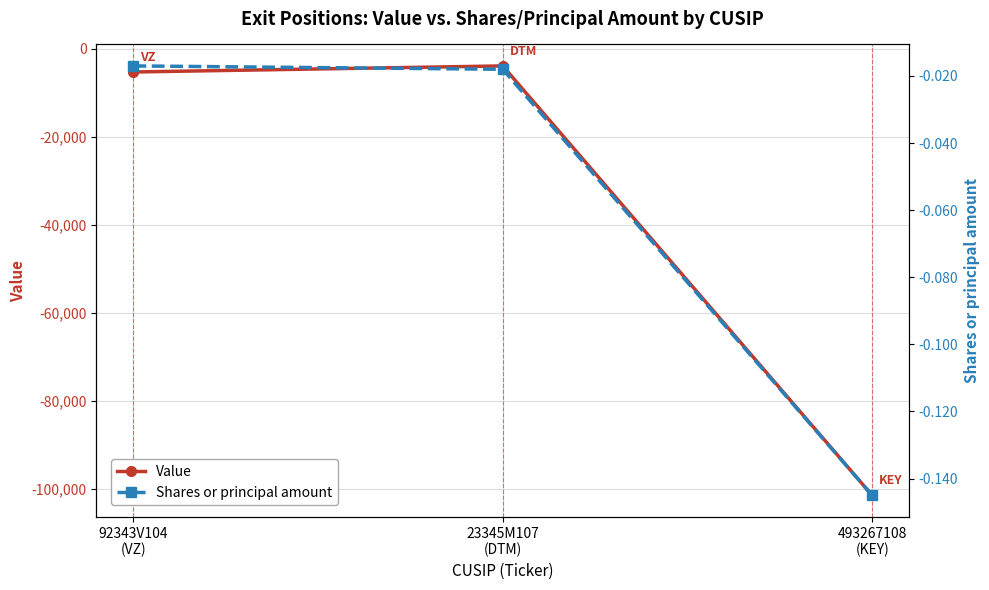

Does the chart have visible grid lines?

Yes